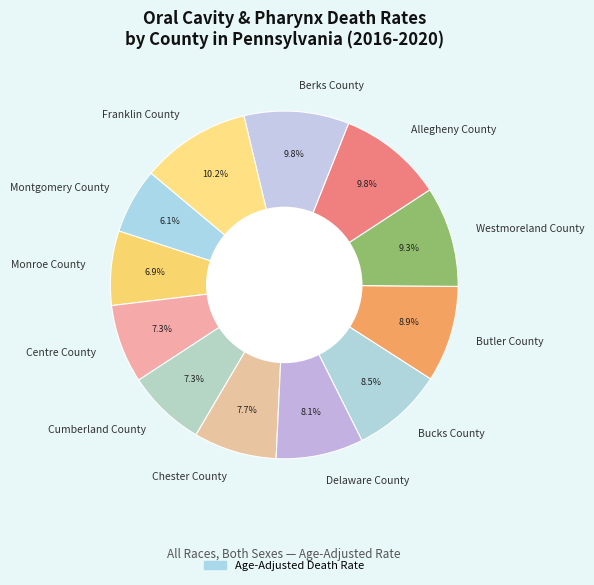

Is there a majority slice in this chart?

No